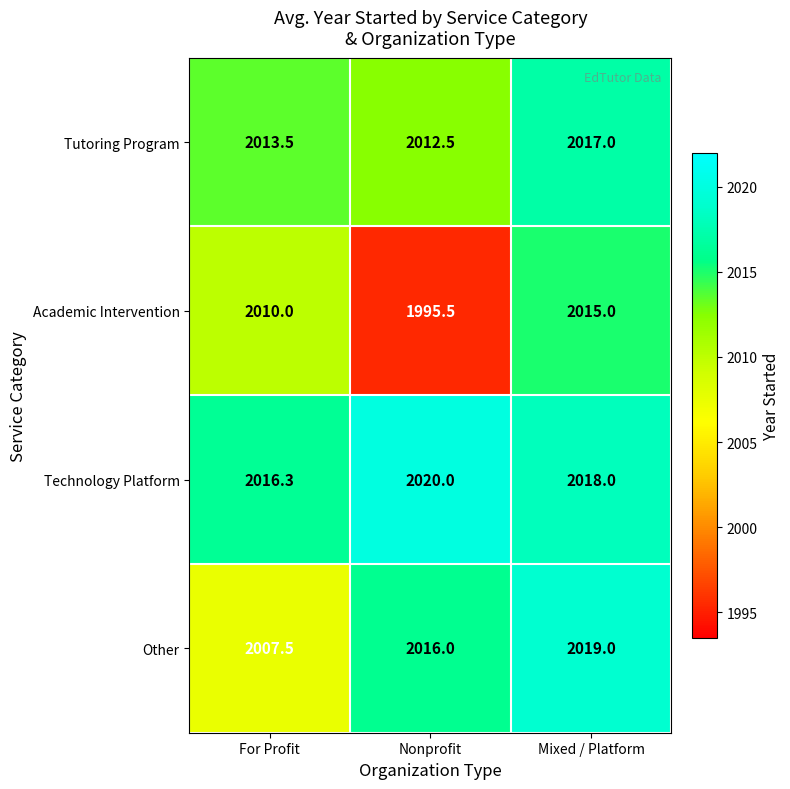

Reading left to right, extract all data points from this chart.

Tutoring Program: 2013.5	2012.5	2017.0
Academic Intervention: 2010.0	1995.5	2015.0
Technology Platform: 2016.3	2020.0	2018.0
Other: 2007.5	2016.0	2019.0